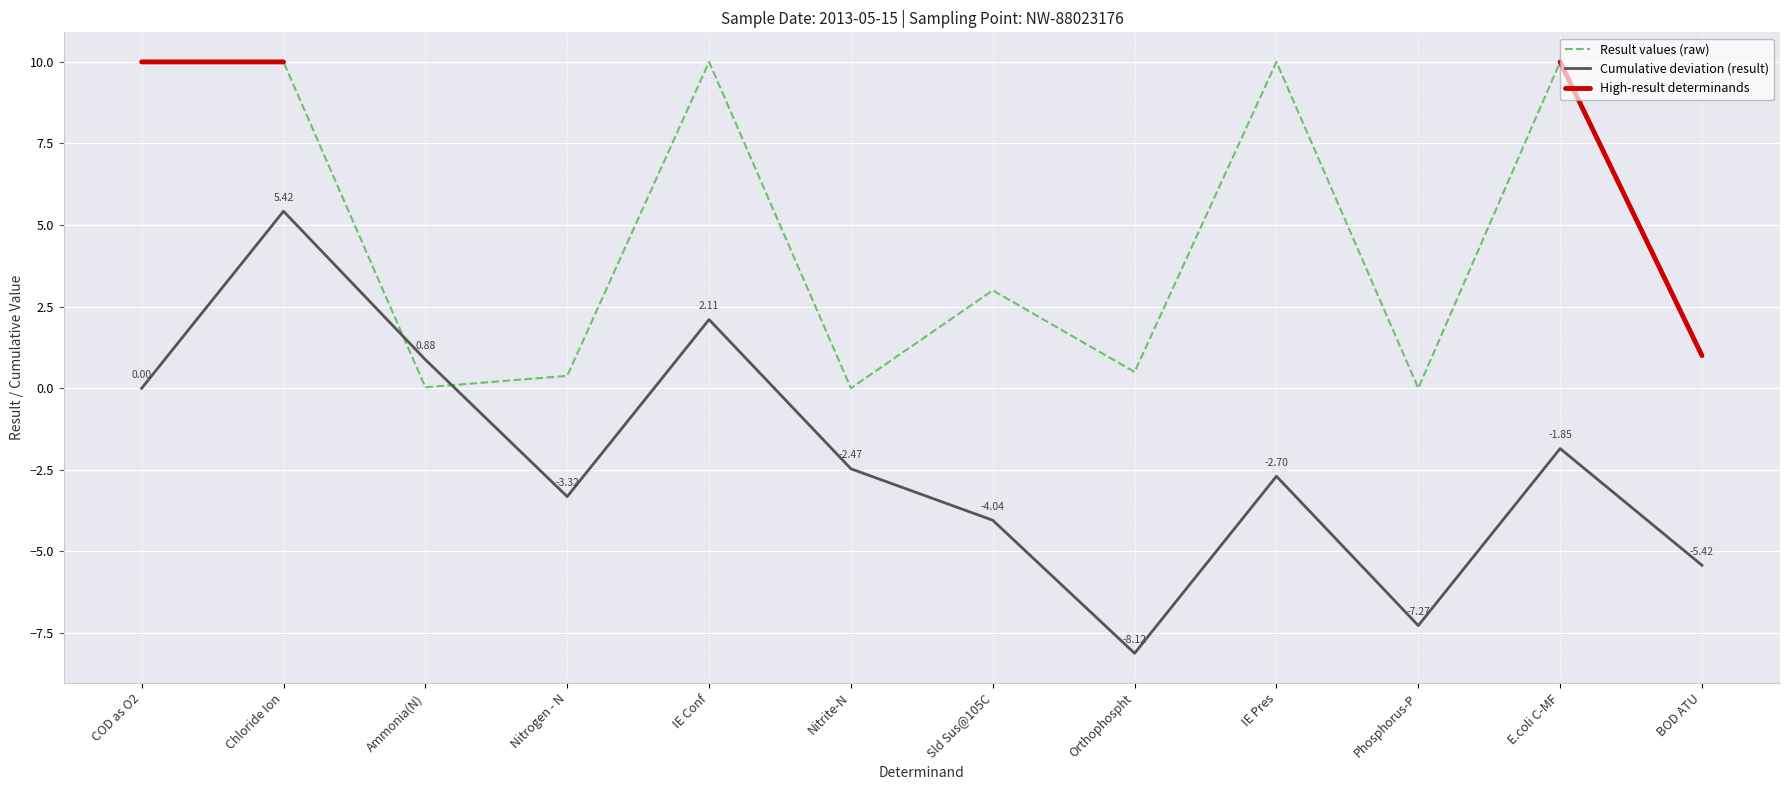

At which label is Result values (raw) closest to 5?

Sld Sus@105C